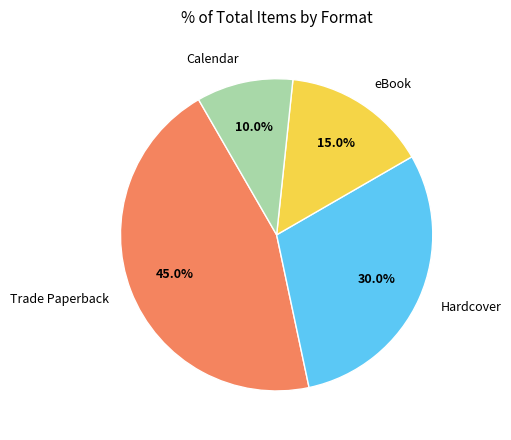

To the nearest percent, what is the difference between the eBook and Trade Paperback slice percentages?

30%